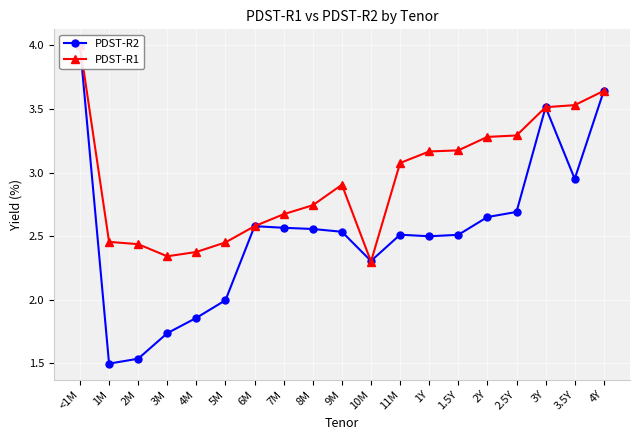

Is the value of PDST-R2 at 6M greater than the value of PDST-R1 at 11M?

No